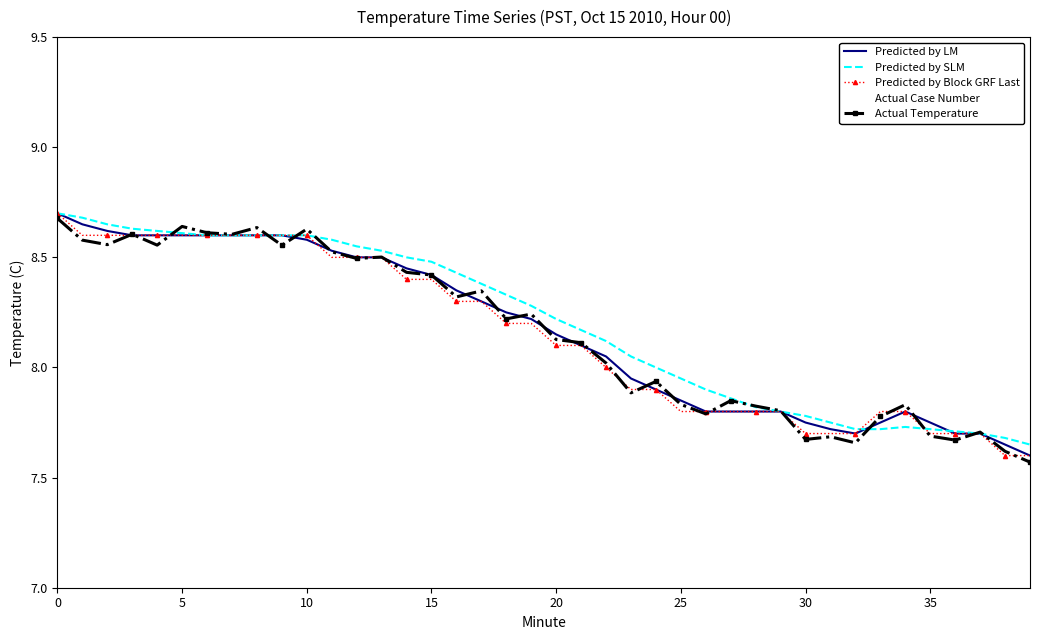

True or false: Predicted by LM and Actual Temperature intersect in this chart.

True